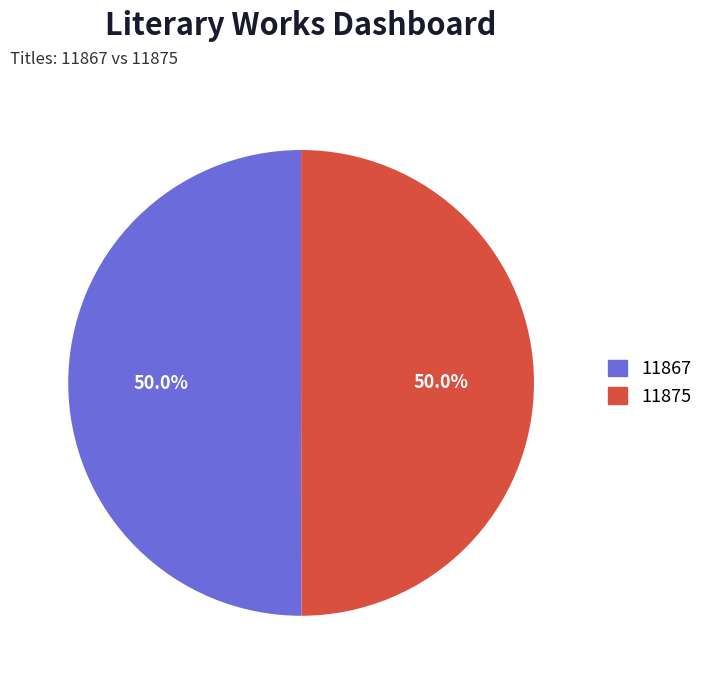

Approximately how many times larger is the value at 11875 compared to 11867?

1.0